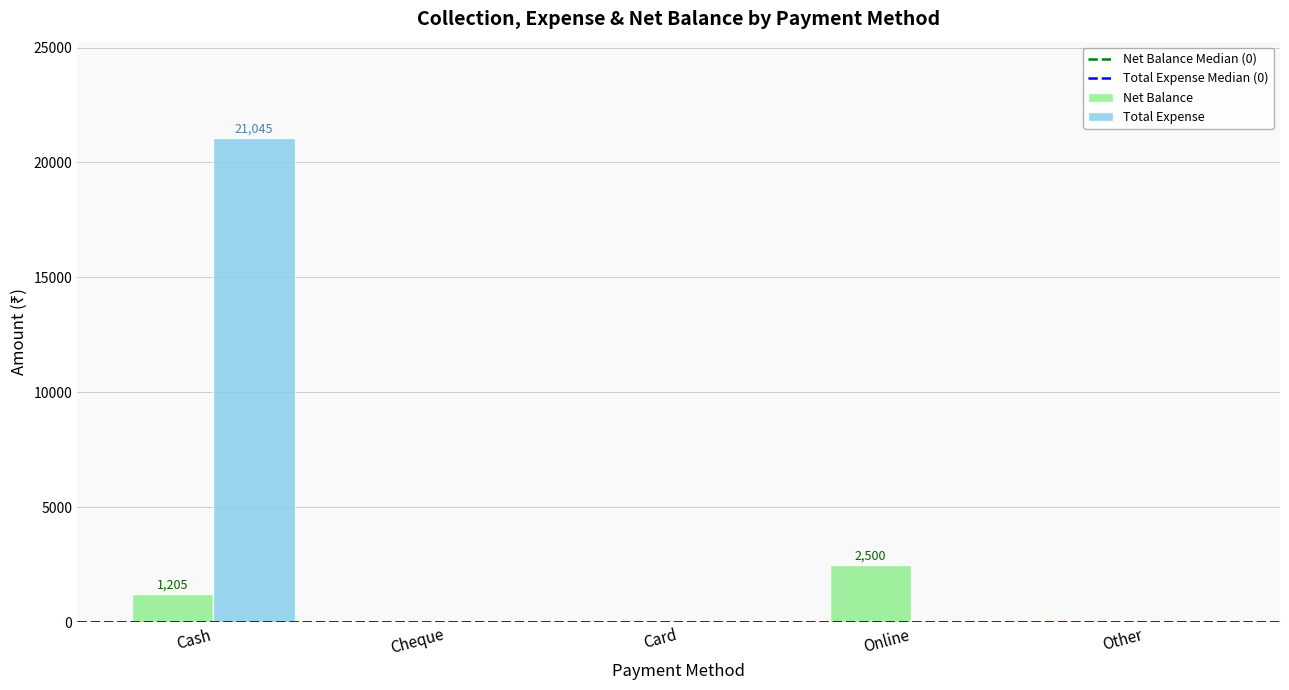

What is the spread (max minus min) of values at Cash?

19840